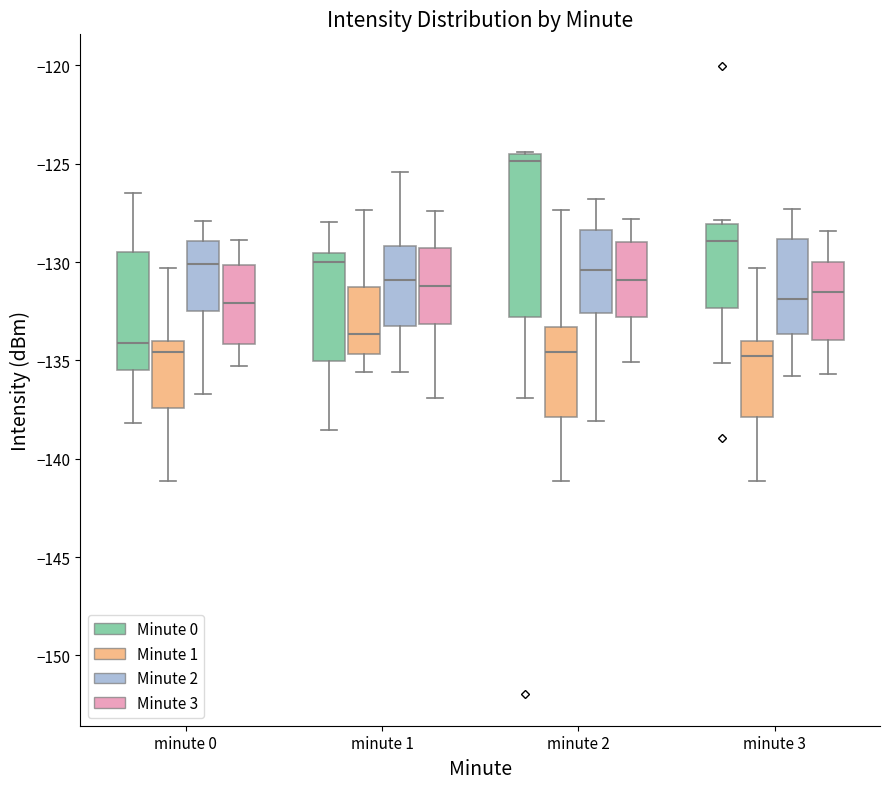

Reading left to right, transcribe this box plot: for each box, give where its median line is, the range the box spans, and where its two whiskers end, as read against the y-axis. The values are not printed on the chart, so give them approximately, as read against the axis.

minute 0 (Minute 0): median -134.0, box -135.5 to -129.5, whiskers -138.0 to -126.5
minute 0 (Minute 1): median -134.5, box -137.5 to -134.0, whiskers -141.0 to -130.5
minute 0 (Minute 2): median -130.0, box -132.5 to -129.0, whiskers -136.5 to -128.0
minute 0 (Minute 3): median -132.0, box -134.0 to -130.0, whiskers -135.5 to -129.0
minute 1 (Minute 0): median -130.0, box -135.0 to -129.5, whiskers -138.5 to -128.0
minute 1 (Minute 1): median -133.5, box -134.5 to -131.0, whiskers -135.5 to -127.5
minute 1 (Minute 2): median -131.0, box -133.0 to -129.0, whiskers -135.5 to -125.5
minute 1 (Minute 3): median -131.0, box -133.0 to -129.5, whiskers -137.0 to -127.5
minute 2 (Minute 0): median -125.0, box -133.0 to -124.5, whiskers -137.0 to -124.5
minute 2 (Minute 1): median -134.5, box -138.0 to -133.5, whiskers -141.0 to -127.5
minute 2 (Minute 2): median -130.5, box -132.5 to -128.5, whiskers -138.0 to -127.0
minute 2 (Minute 3): median -131.0, box -133.0 to -129.0, whiskers -135.0 to -128.0
minute 3 (Minute 0): median -129.0, box -132.5 to -128.0, whiskers -135.0 to -128.0 (just above the box's upper edge)
minute 3 (Minute 1): median -135.0, box -138.0 to -134.0, whiskers -141.0 to -130.5
minute 3 (Minute 2): median -132.0, box -133.5 to -129.0, whiskers -136.0 to -127.5
minute 3 (Minute 3): median -131.5, box -134.0 to -130.0, whiskers -135.5 to -128.5